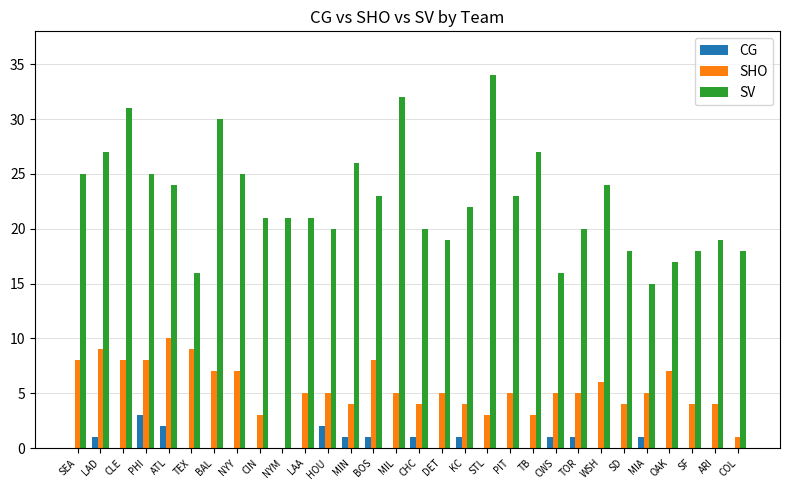

How many distinct data groups are displayed?

3